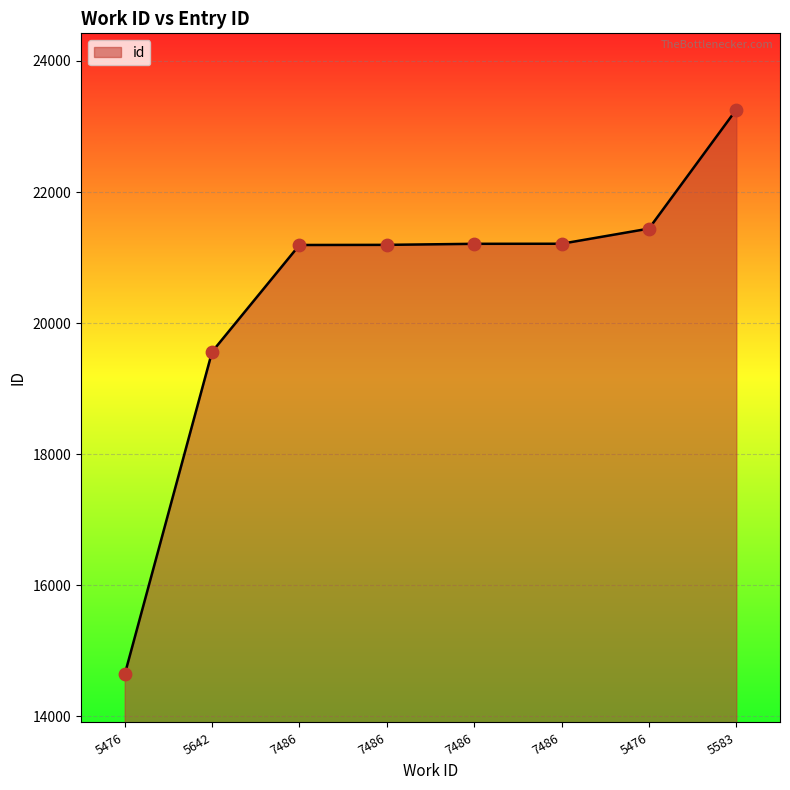

What is the change in value from 5476 to 5583?

+8618